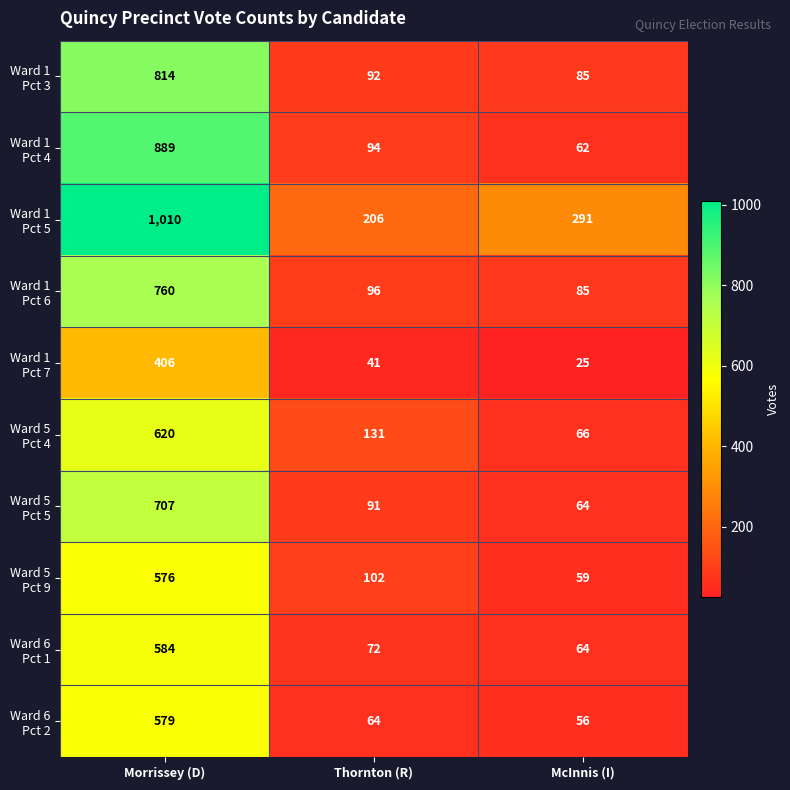

What is the difference between the highest and lowest values at McInnis (I)?

266